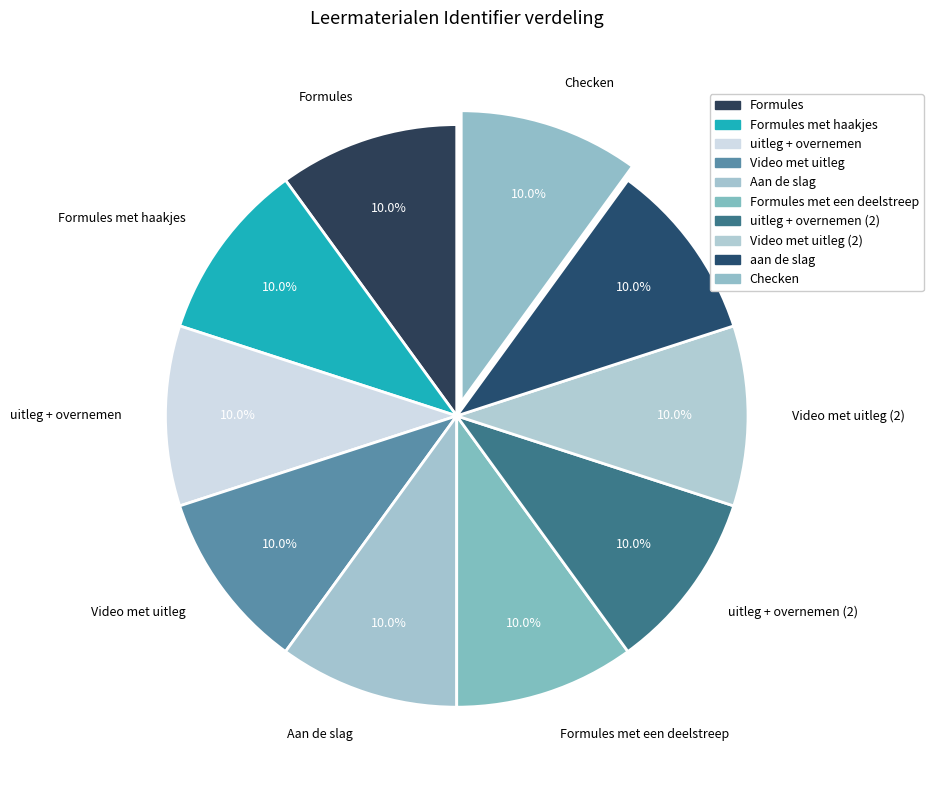

Is it true that Checken is 10% of the pie?

True